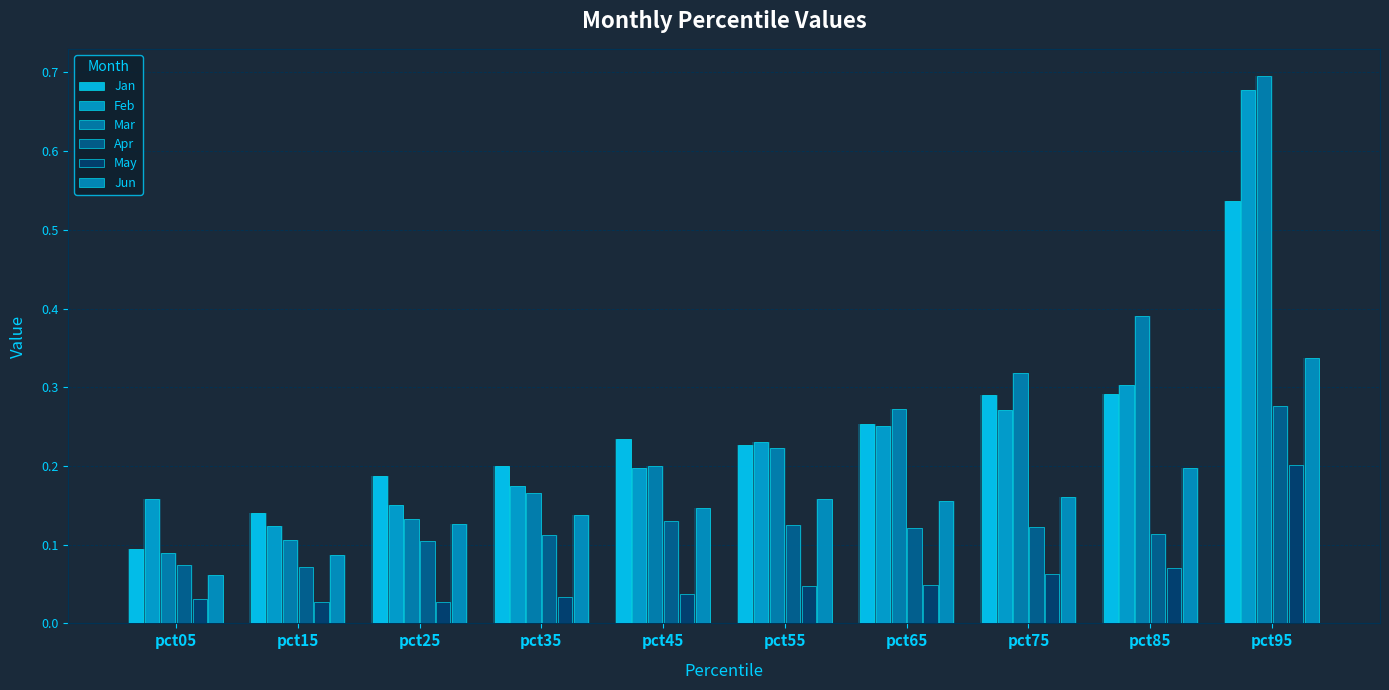

The value of Feb at pct35 is 0.2. True or false?

True